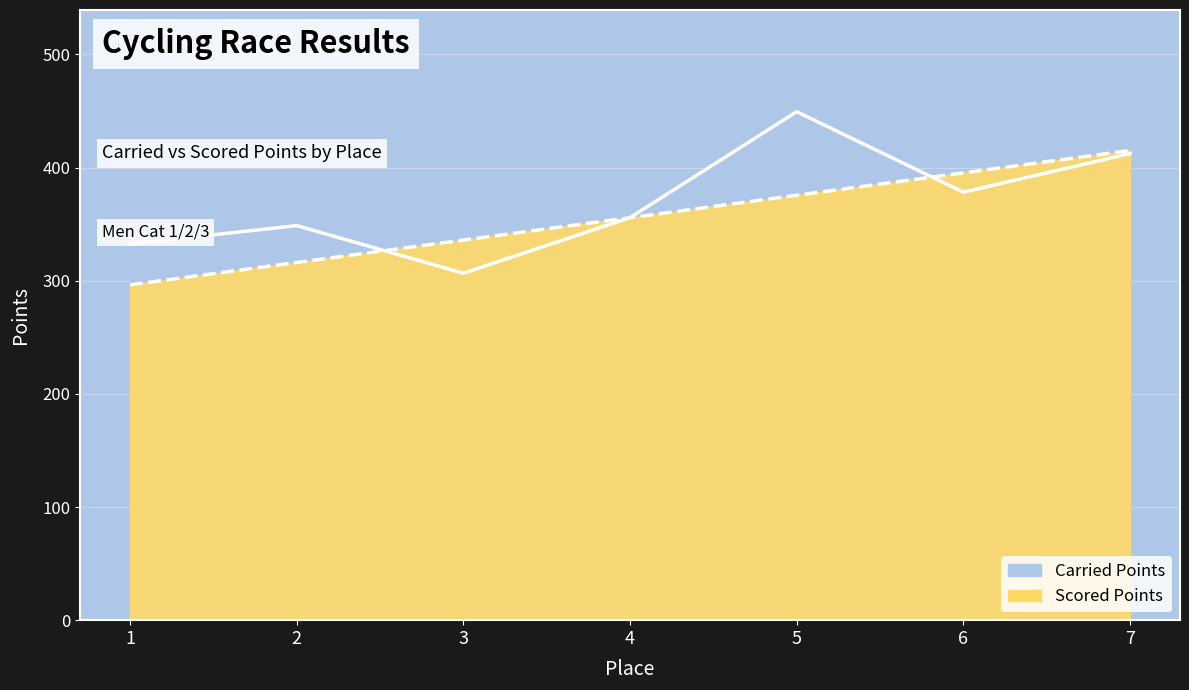

How many interior local peaks does the Carried Points series have?

2